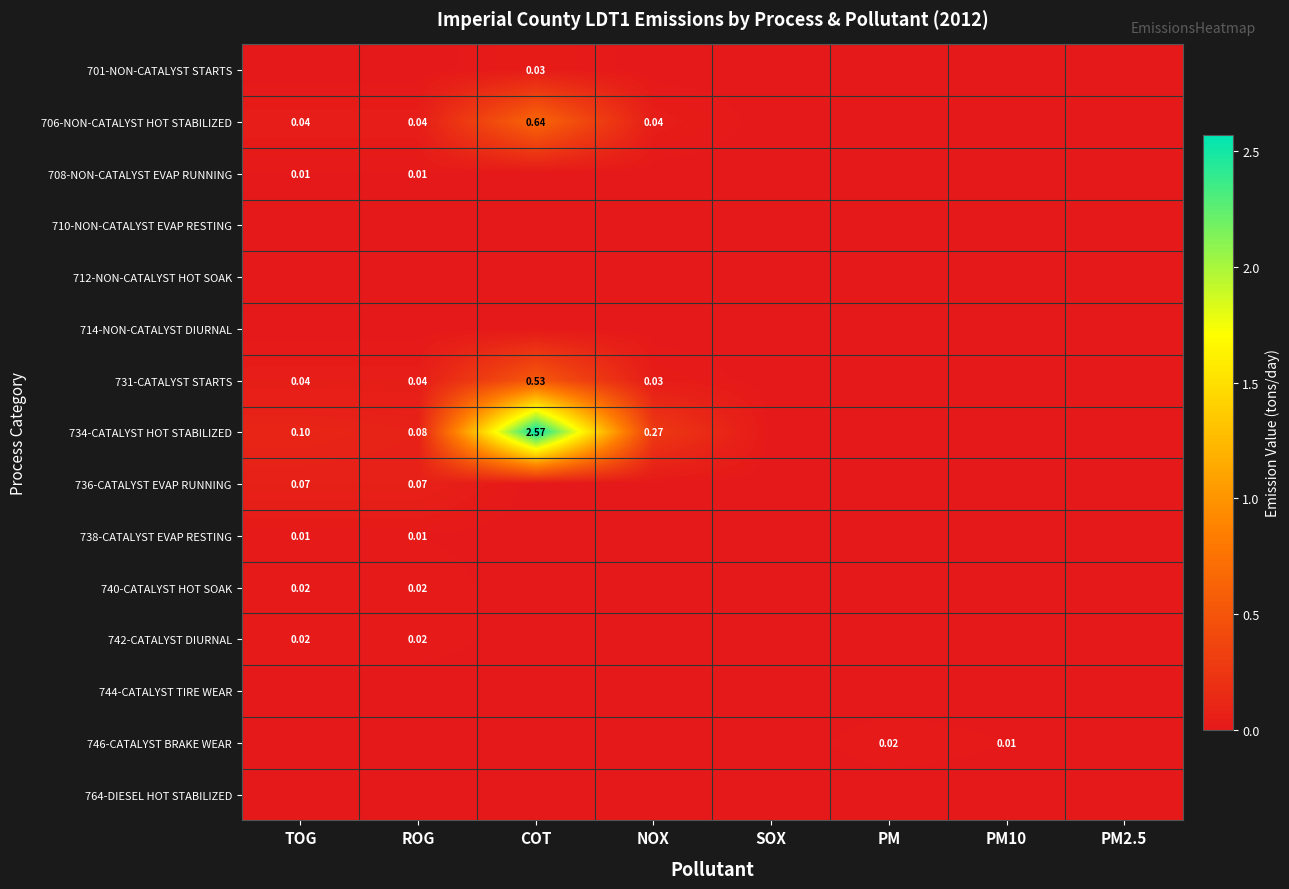

Rank the series by their maximum value, from highest to lowest.

734-CATALYST HOT STABILIZED, 706-NON-CATALYST HOT STABILIZED, 731-CATALYST STARTS, 736-CATALYST EVAP RUNNING, 701-NON-CATALYST STARTS, 740-CATALYST HOT SOAK, 742-CATALYST DIURNAL, 746-CATALYST BRAKE WEAR, 708-NON-CATALYST EVAP RUNNING, 738-CATALYST EVAP RESTING, 710-NON-CATALYST EVAP RESTING, 712-NON-CATALYST HOT SOAK, 714-NON-CATALYST DIURNAL, 744-CATALYST TIRE WEAR, 764-DIESEL HOT STABILIZED